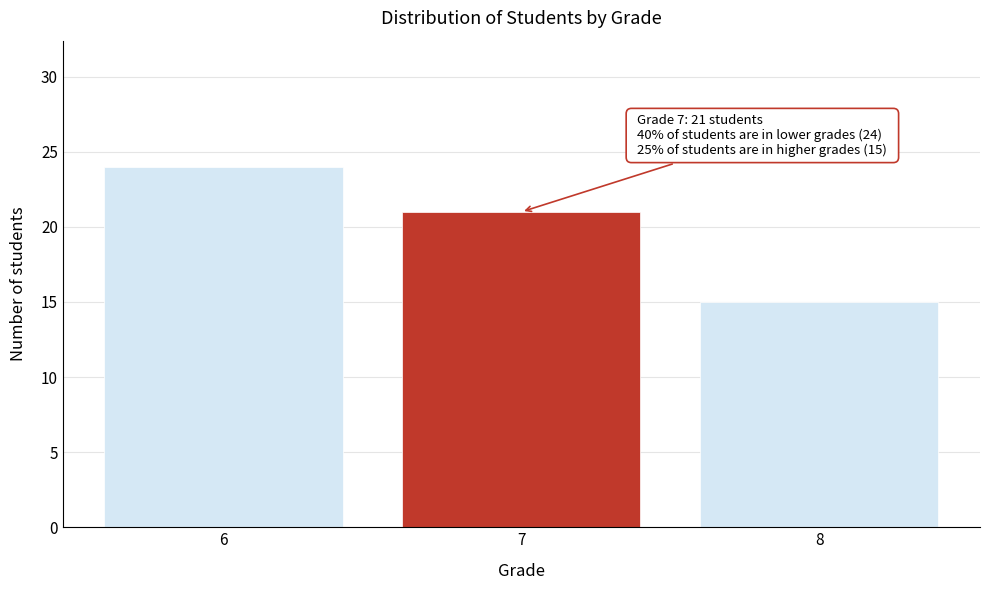

Reading left to right, what are all the values shown in this chart?

6=24	7=21	8=15